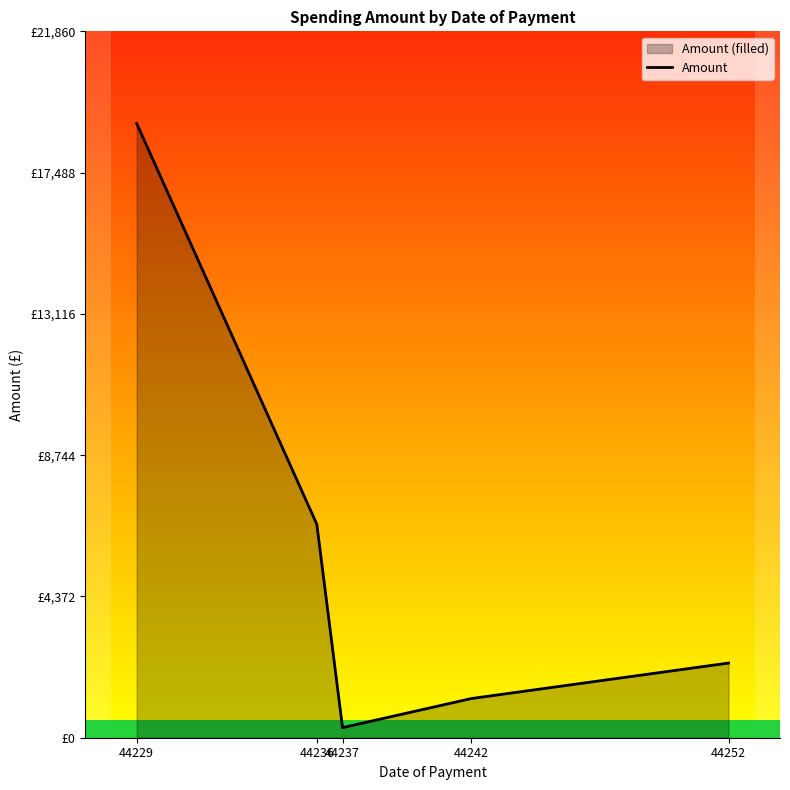

Read the value at 44242.

1212.0